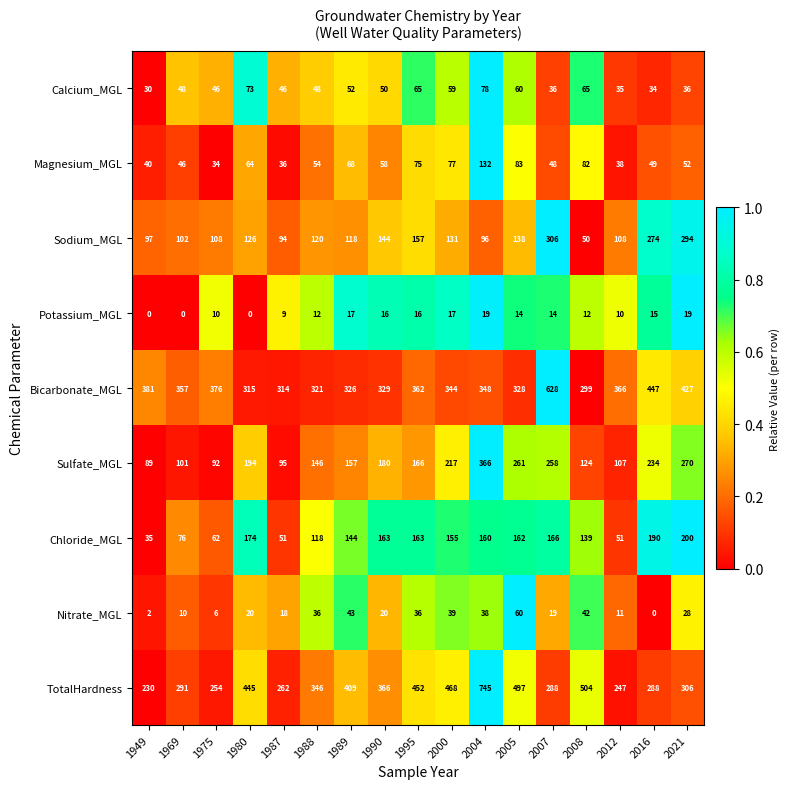

Which series has the largest range (max minus min)?

TotalHardness